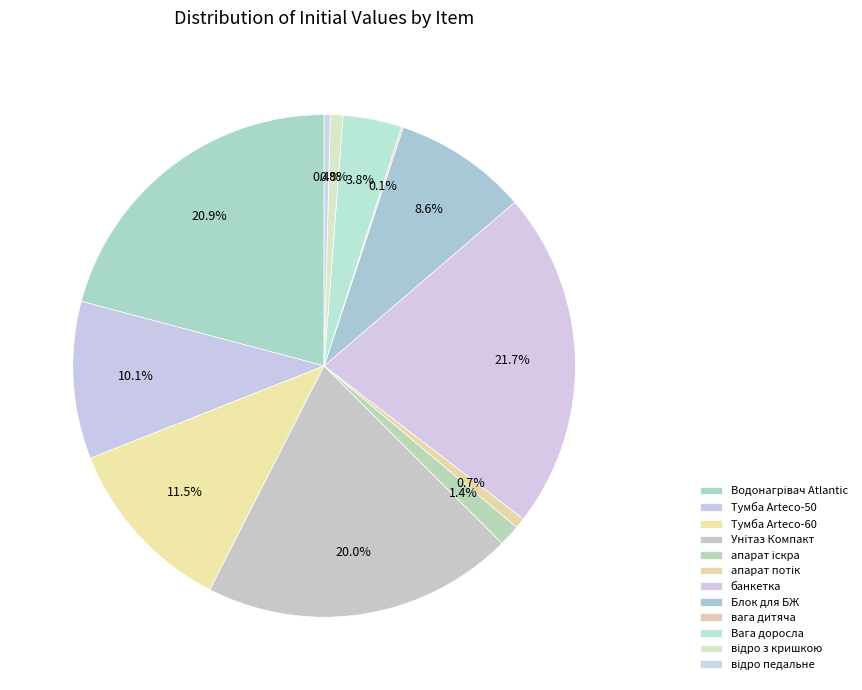

What percentage do Вага доросла and Водонагрівач Atlantic together represent?

24.7%